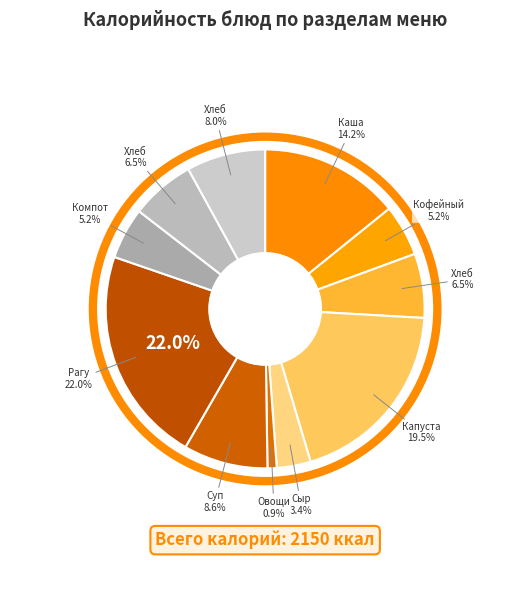

Is there any slice that represents more than half of the pie?

No